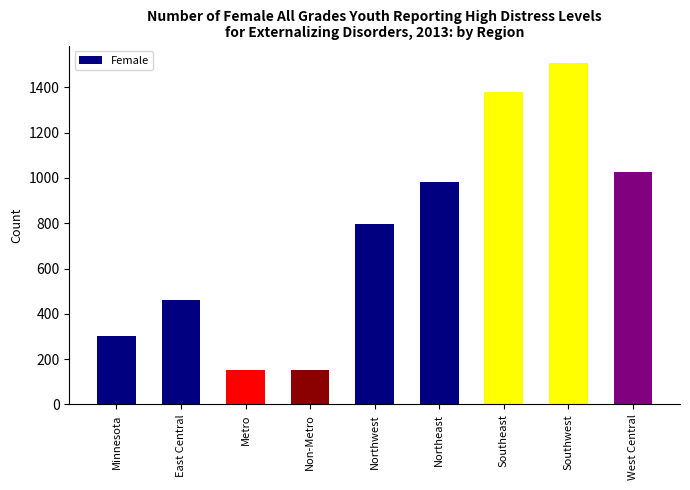

What is the difference between the second highest and minimum values?

1230